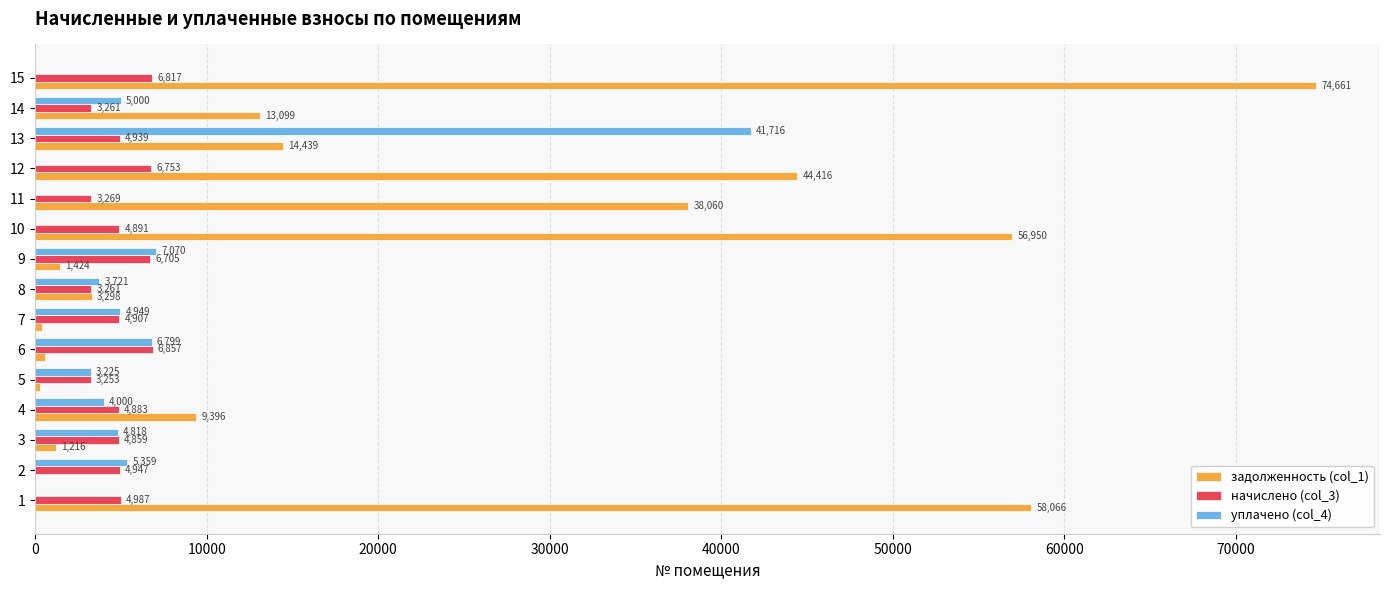

Between 1 and 9, which series saw the biggest shift?

задолженность (col_1)